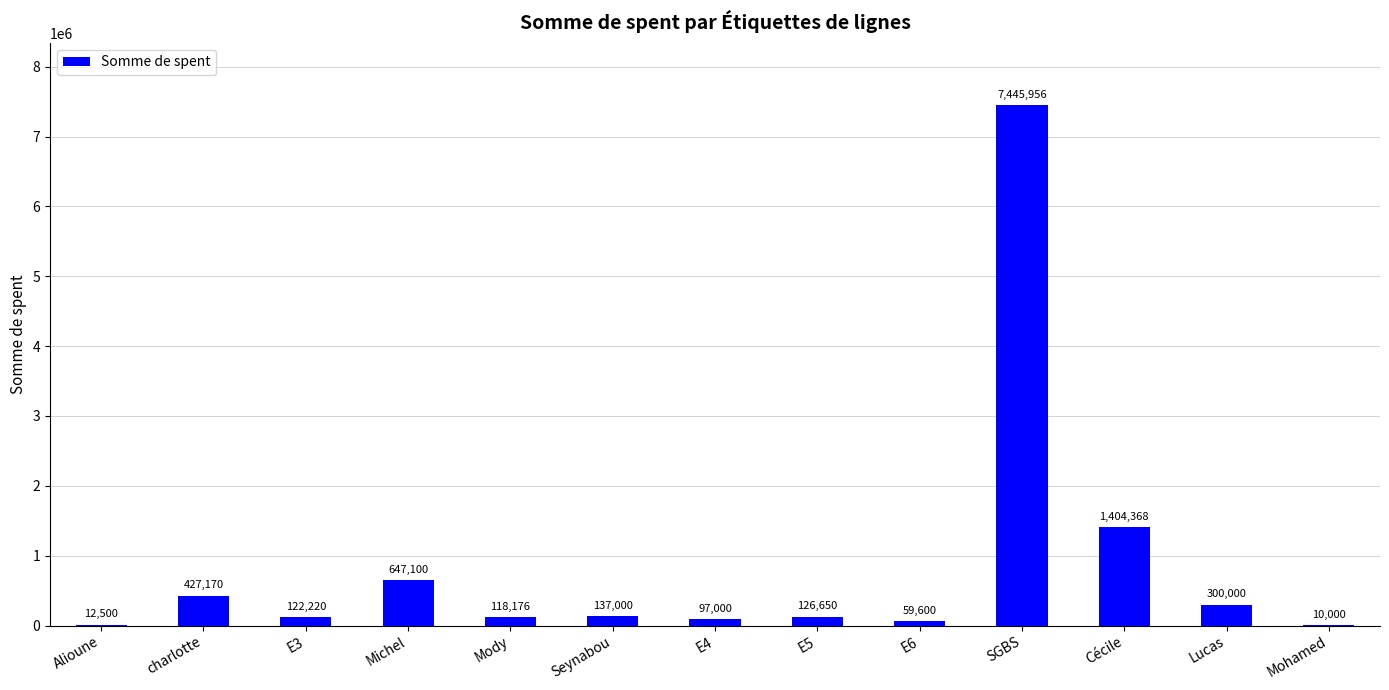

What is the sum of the values at Cécile and Alioune?

1416868